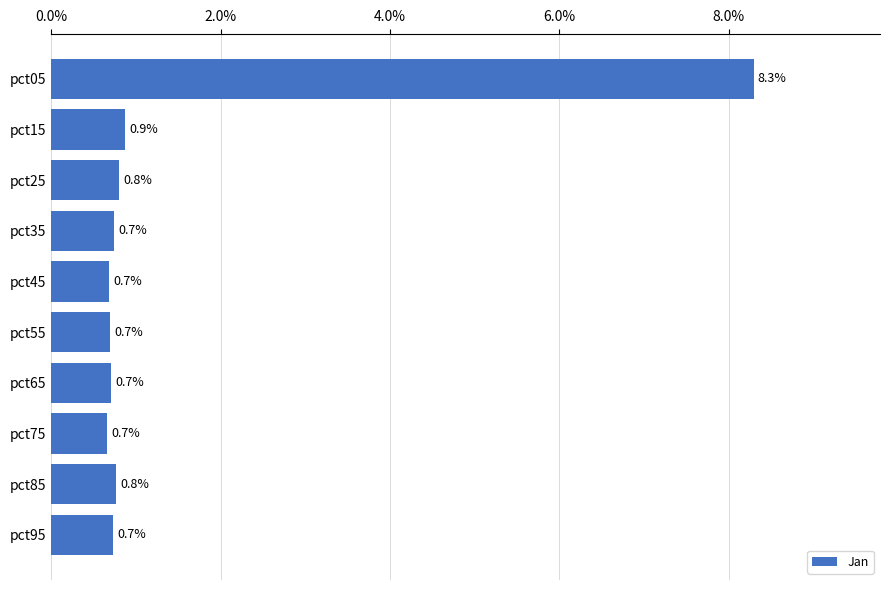

What is the average value?

1.5